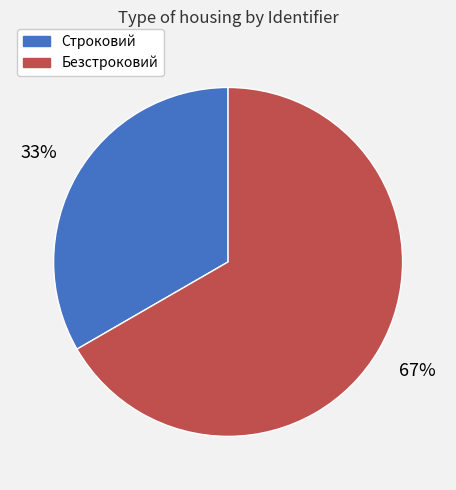

How many segments does this pie chart have?

2